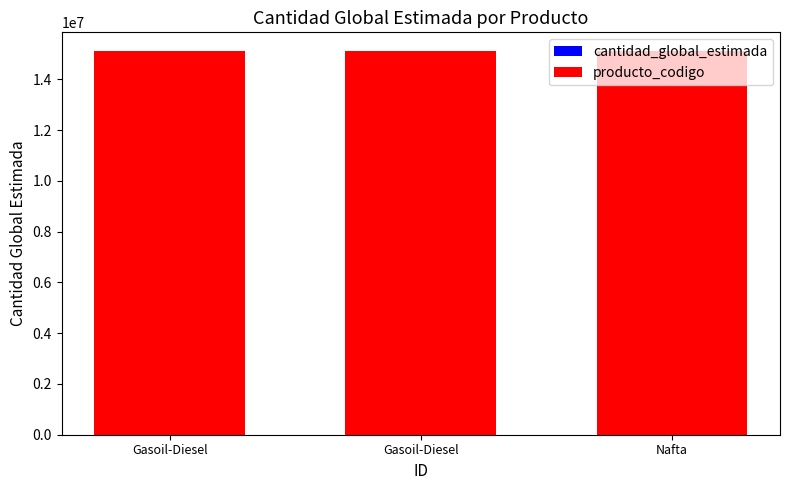

Between Gasoil-Diesel and Nafta, which series saw the biggest shift?

cantidad_global_estimada